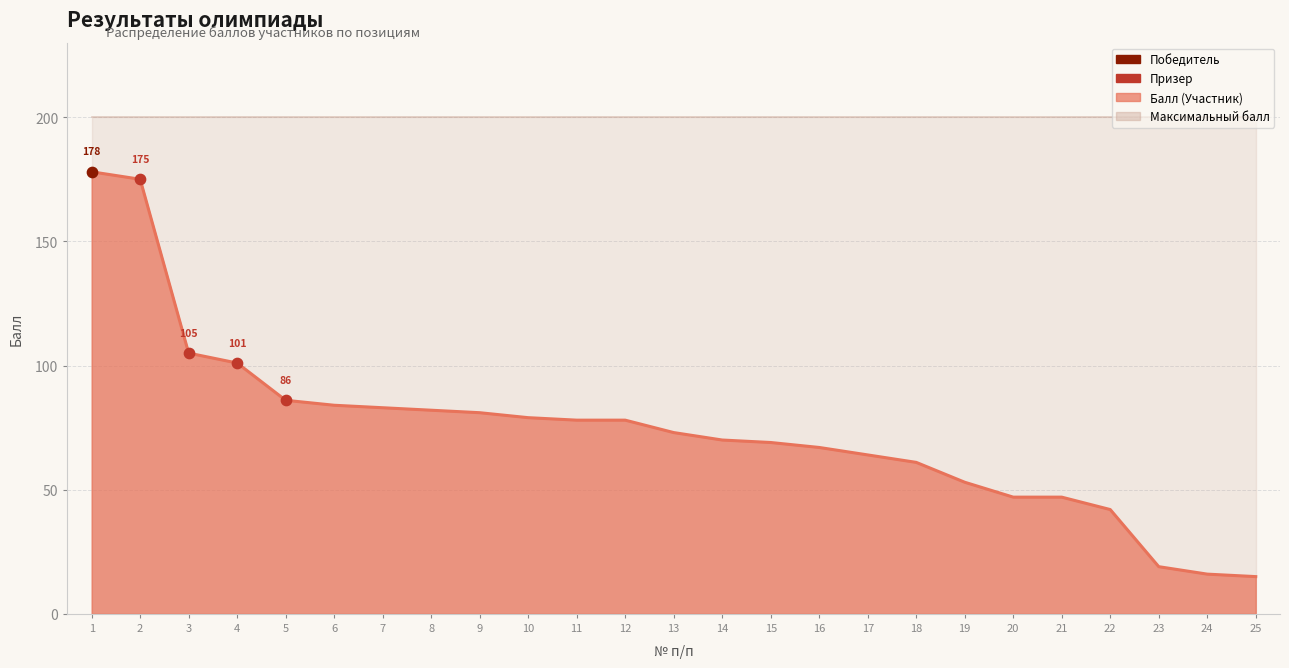

Approximately how many times larger is the value at 25 compared to 16?

0.2